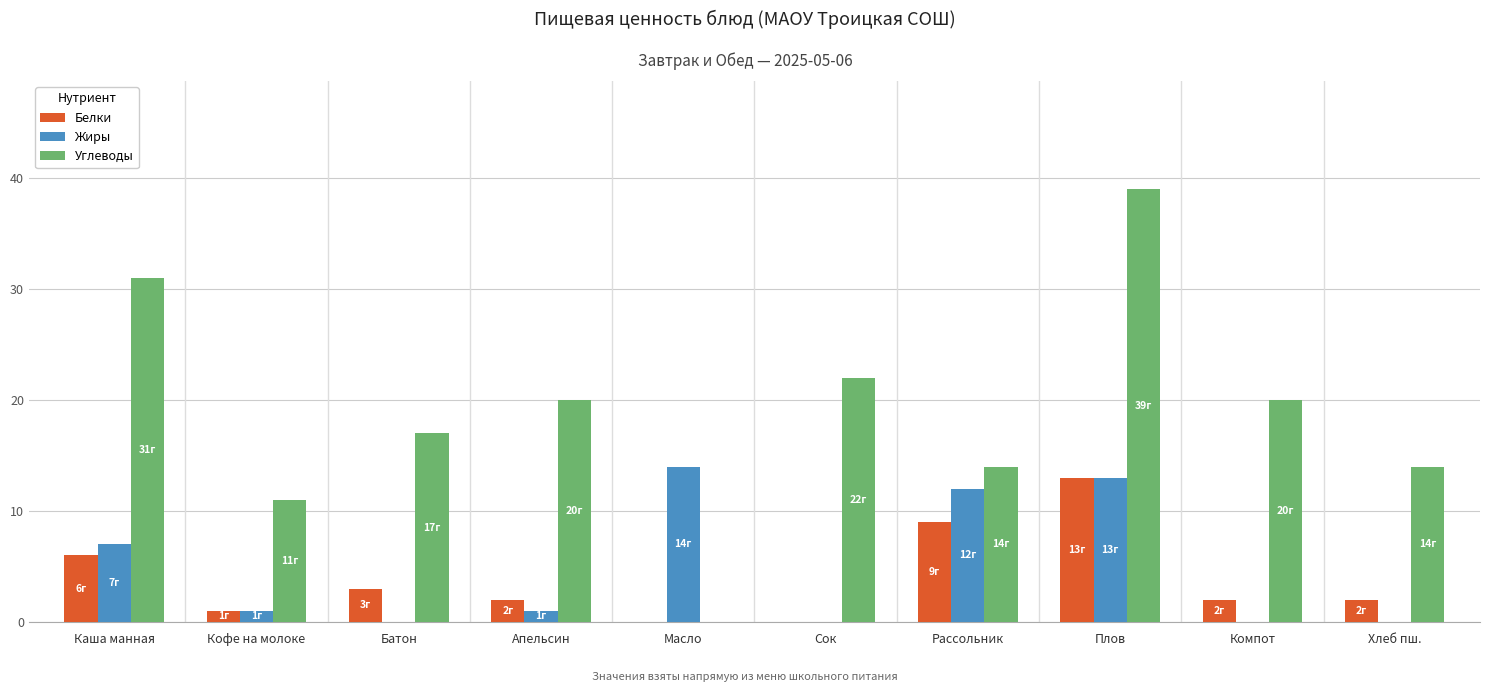

Are the bars grouped side by side (vs. stacked)?

Yes